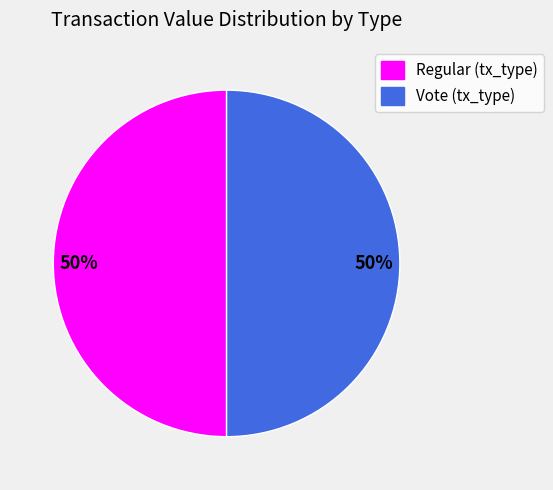

To the nearest percent, what percentage of the pie is Vote (tx_type)?

50%